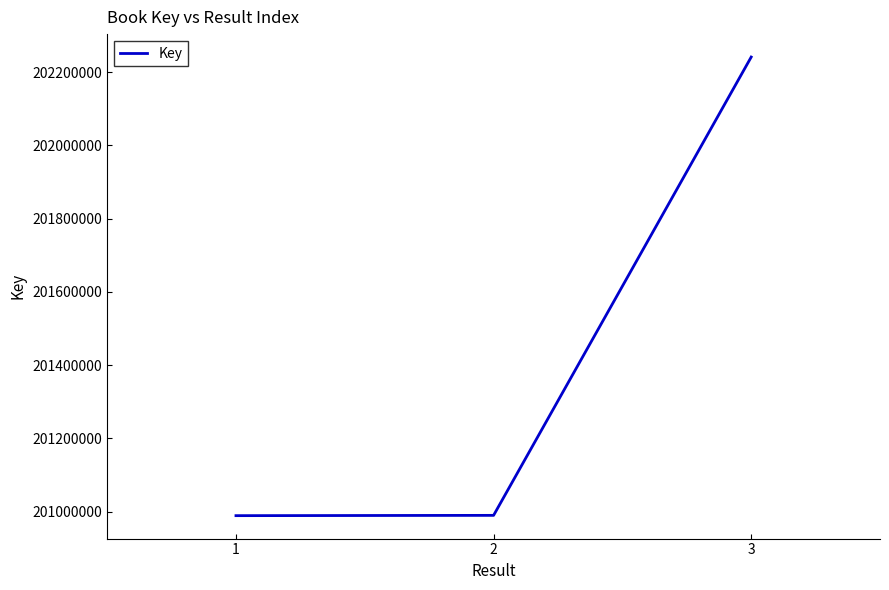

Approximately how many times larger is the value at 3 compared to 2?

1.0